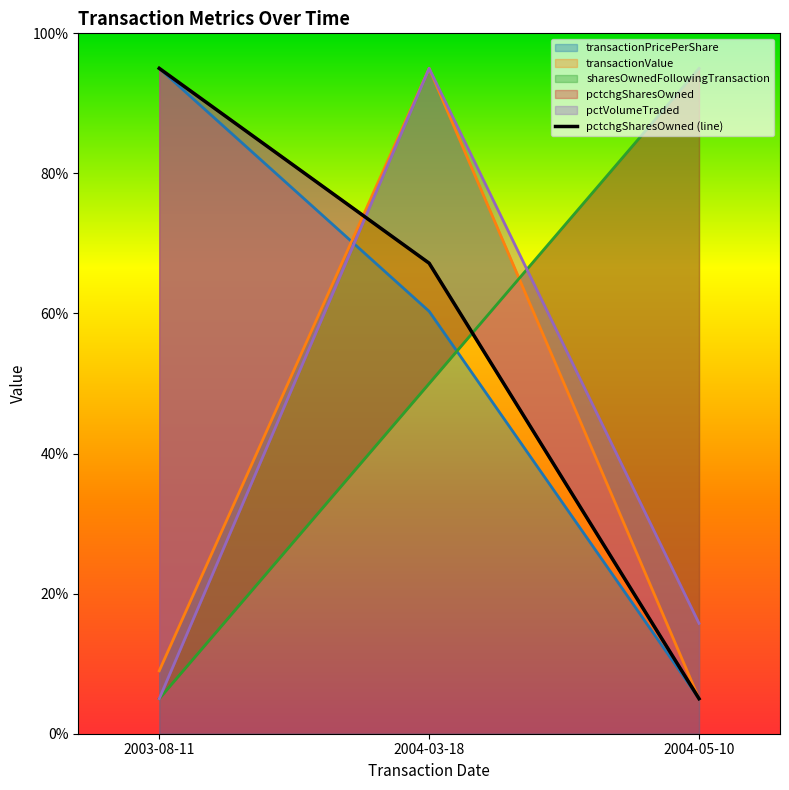

What is the difference between the highest and lowest values at 2004-03-18?

45.0